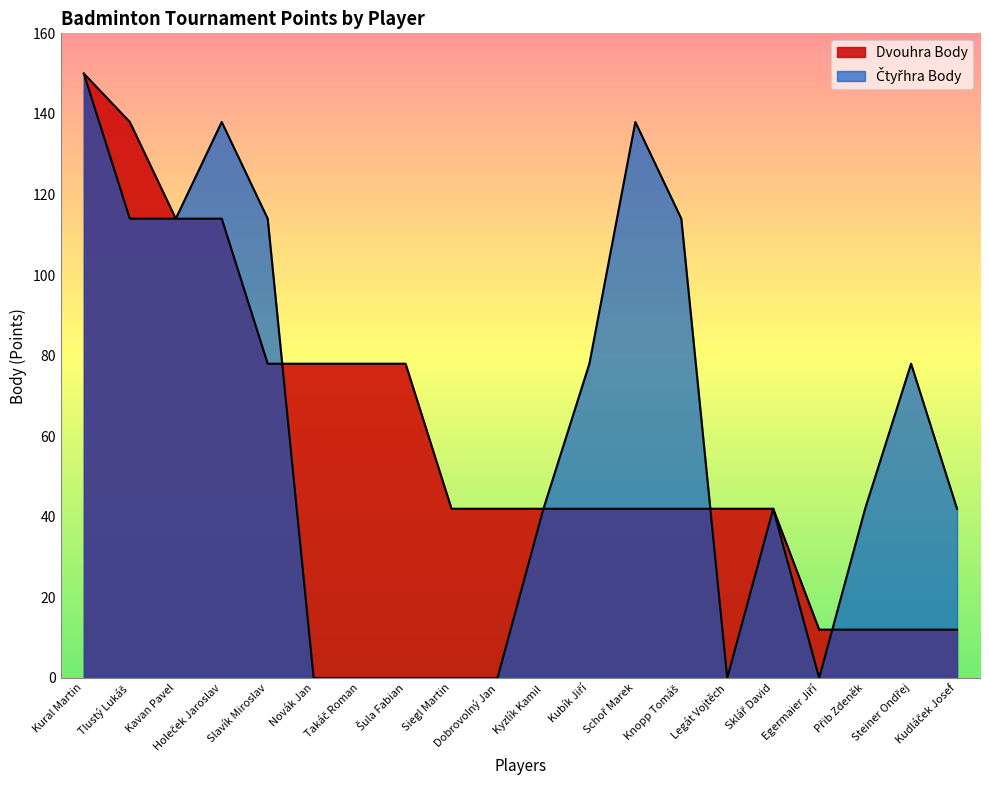

Between Takáč Roman and Siegl Martin, which is larger?

Takáč Roman